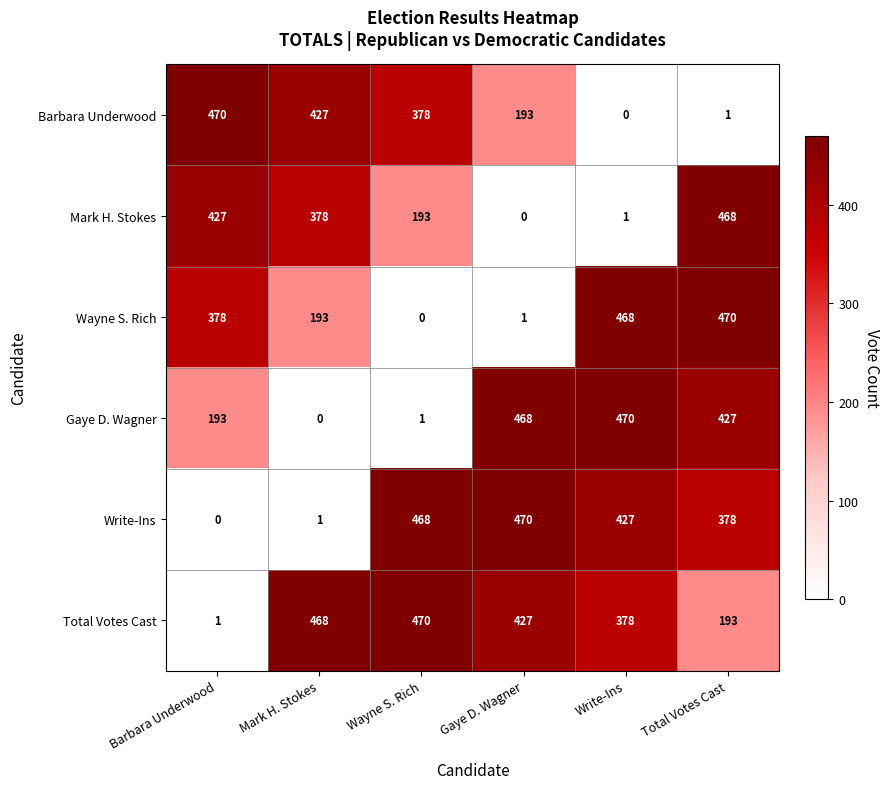

Which series changed the most between Barbara Underwood and Total Votes Cast?

Barbara Underwood